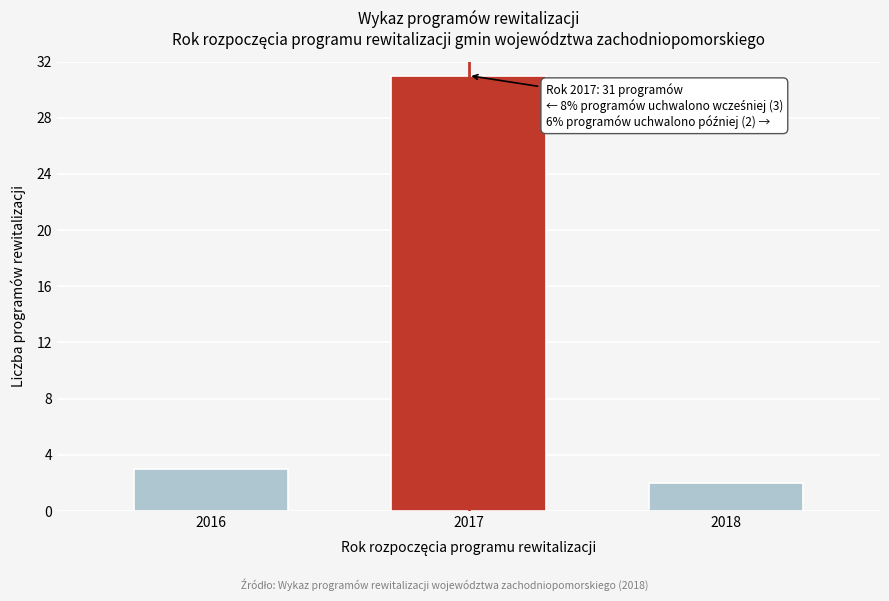

Reading left to right, list all the values displayed in this chart.

3	31	2